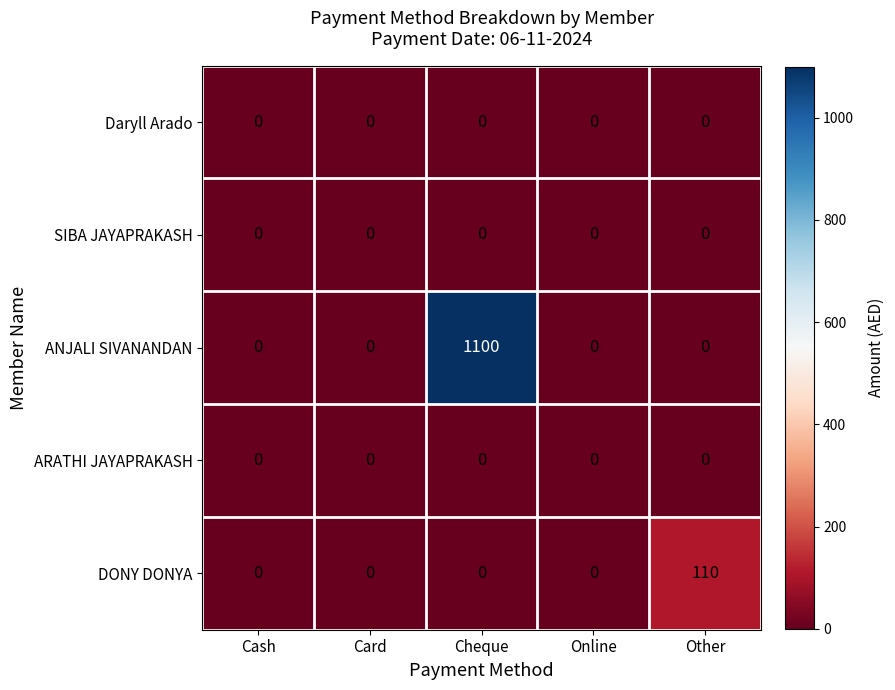

Which series has the largest total across all categories?

ANJALI SIVANANDAN